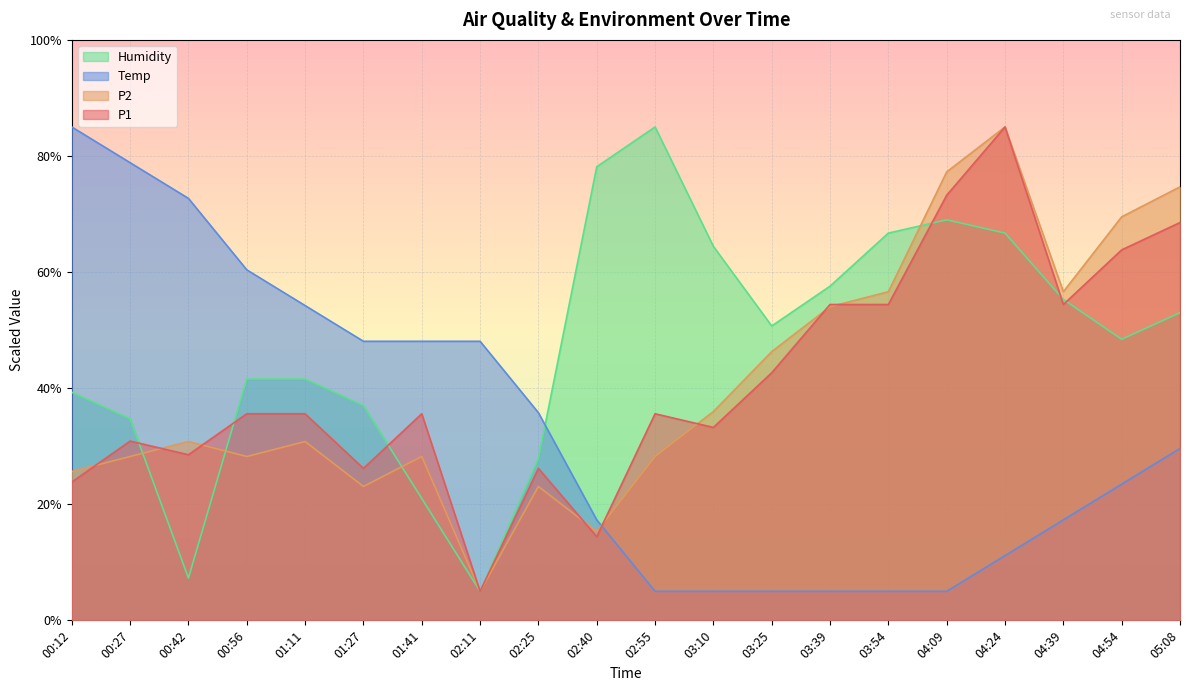

Between which two adjacent categories do P2 and Humidity first intersect?

00:27 and 00:42